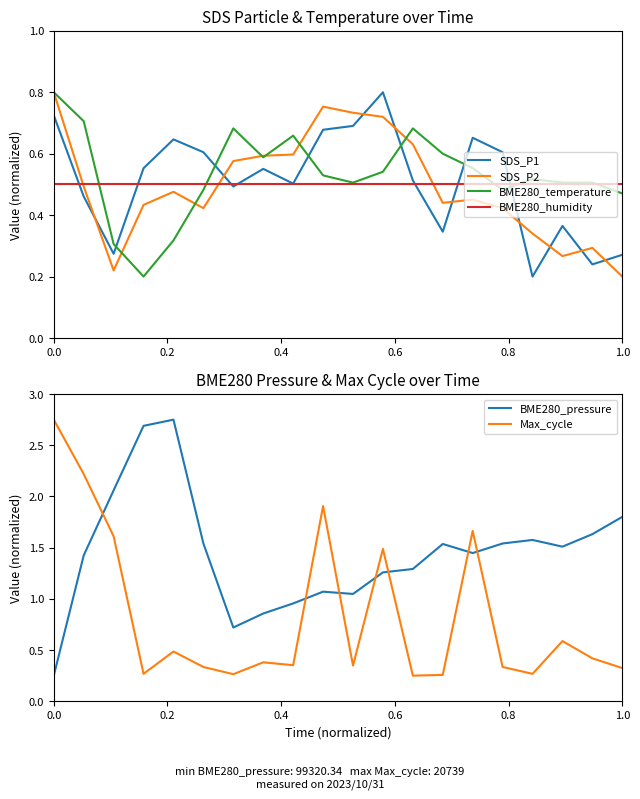

Which series ends up on top after the final intersection of BME280_pressure and Max_cycle?

BME280_pressure